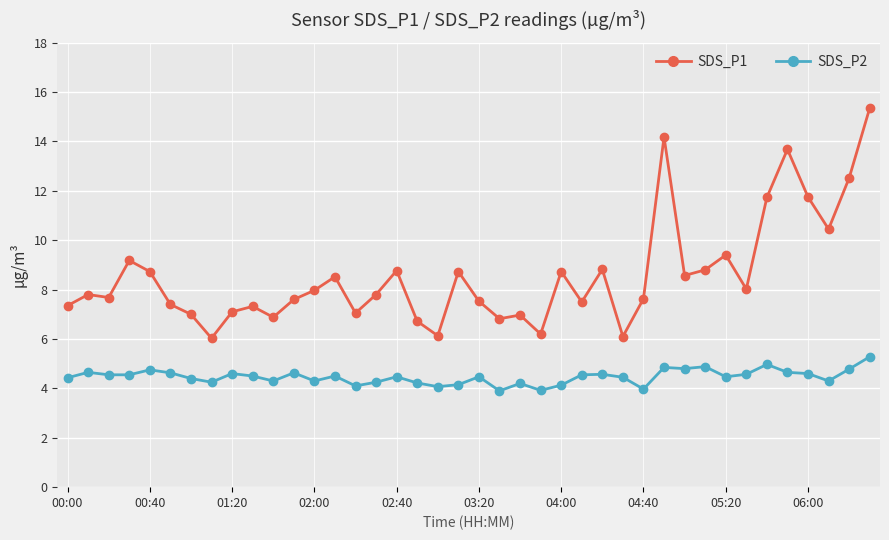

List the series in order of their overall mean, highest first.

SDS_P1, SDS_P2